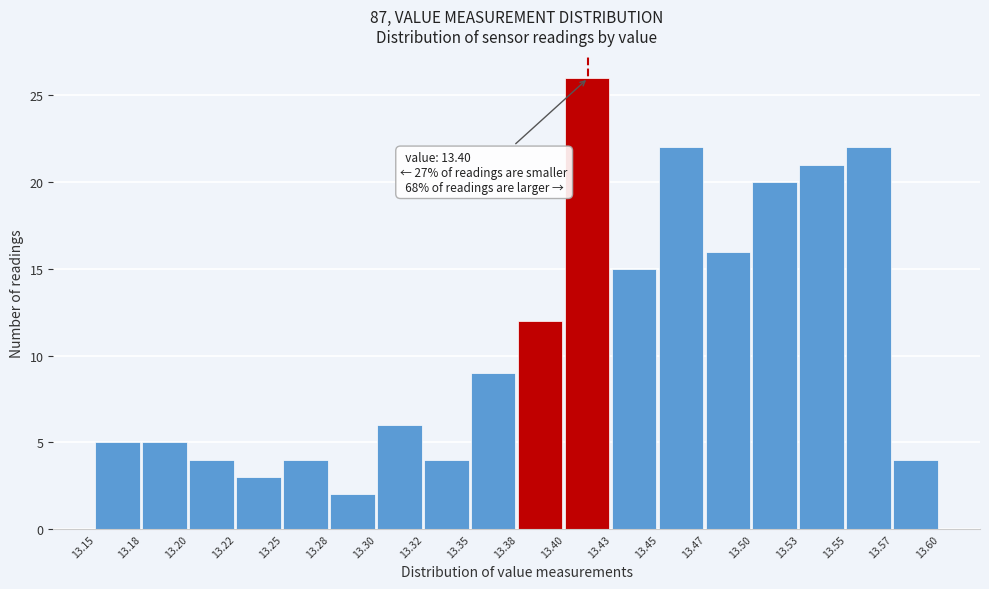

Reading right to left, what are all the values shown in this chart?

4	22	21	20	16	22	15	26	12	9	4	6	2	4	3	4	5	5